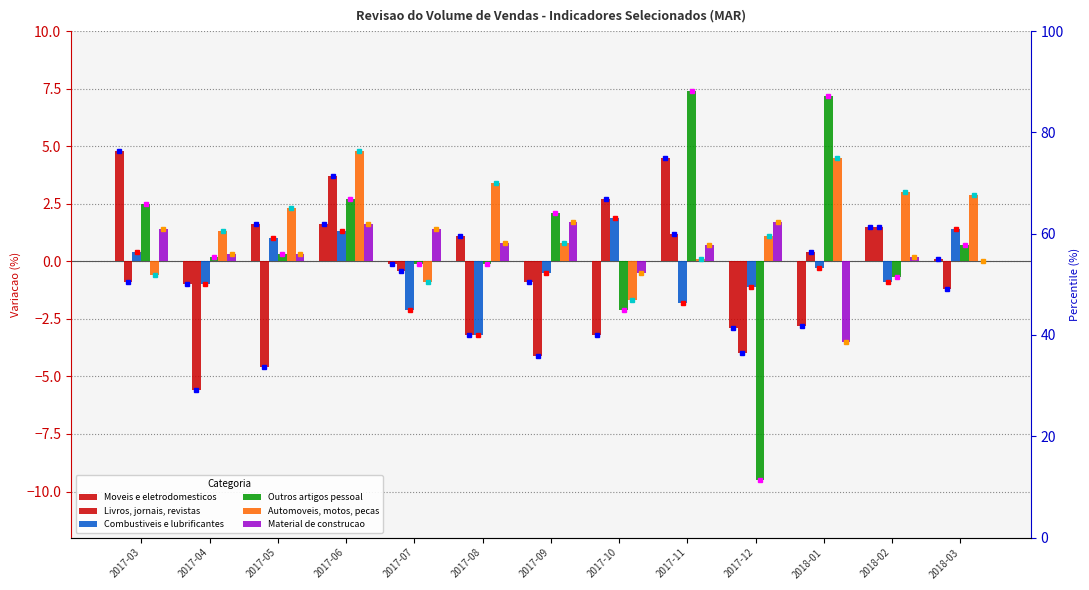

What is the lowest value of the Combustiveis e lubrificantes series?

-3.2